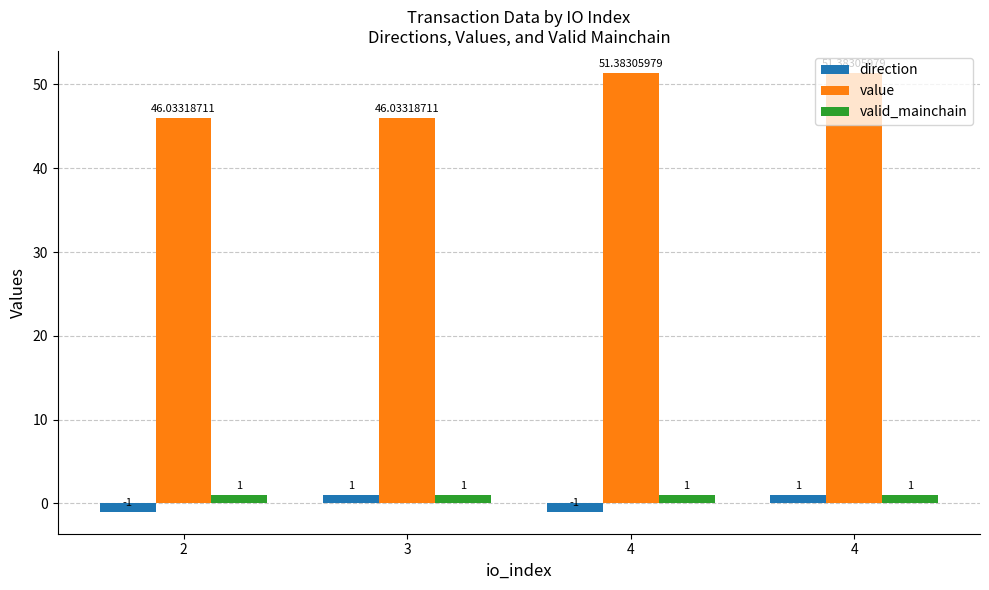

What are all the series names shown in the legend?

direction, value, valid_mainchain